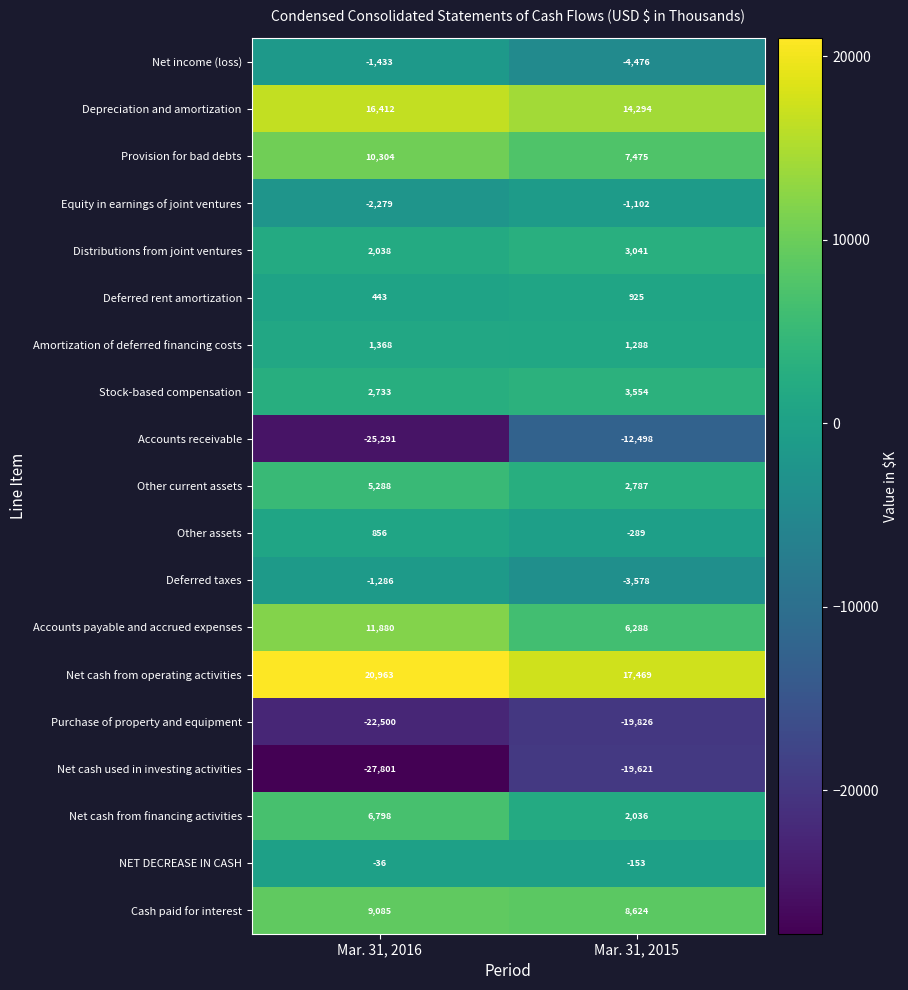

Is it true that Other assets equals 856 at Mar. 31, 2016?

True